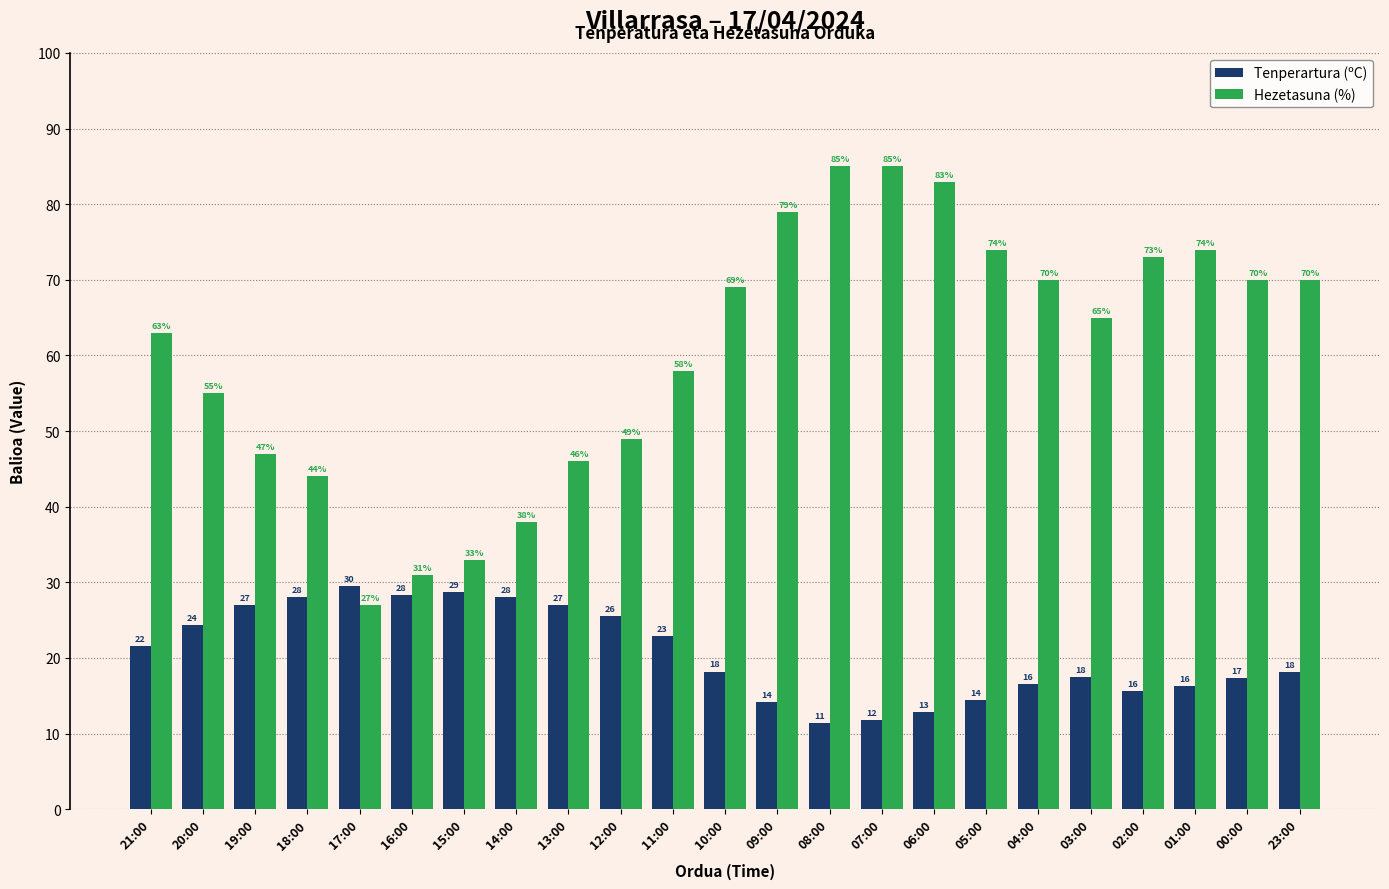

The value of Tenperartura (ºC) at 12:00 is 25.5. True or false?

True